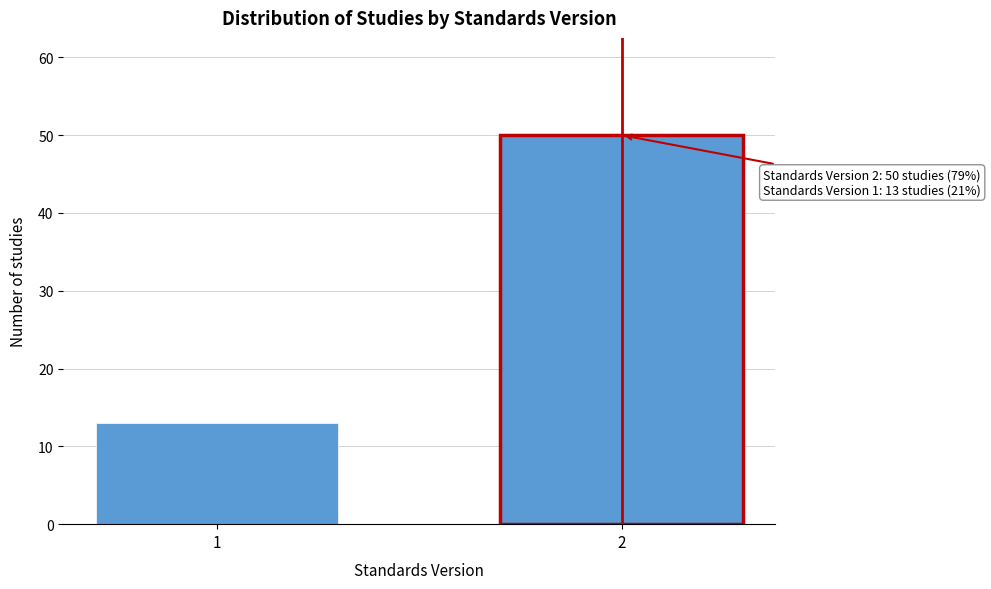

Reading right to left, list all the values displayed in this chart.

2=50	1=13